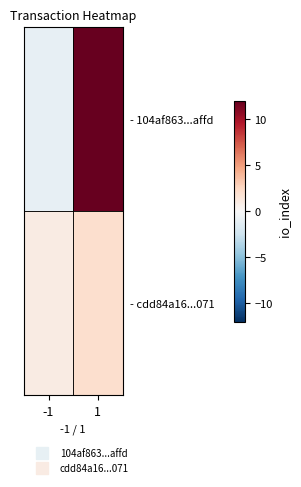

What is the spread (max minus min) of values at -1?

2